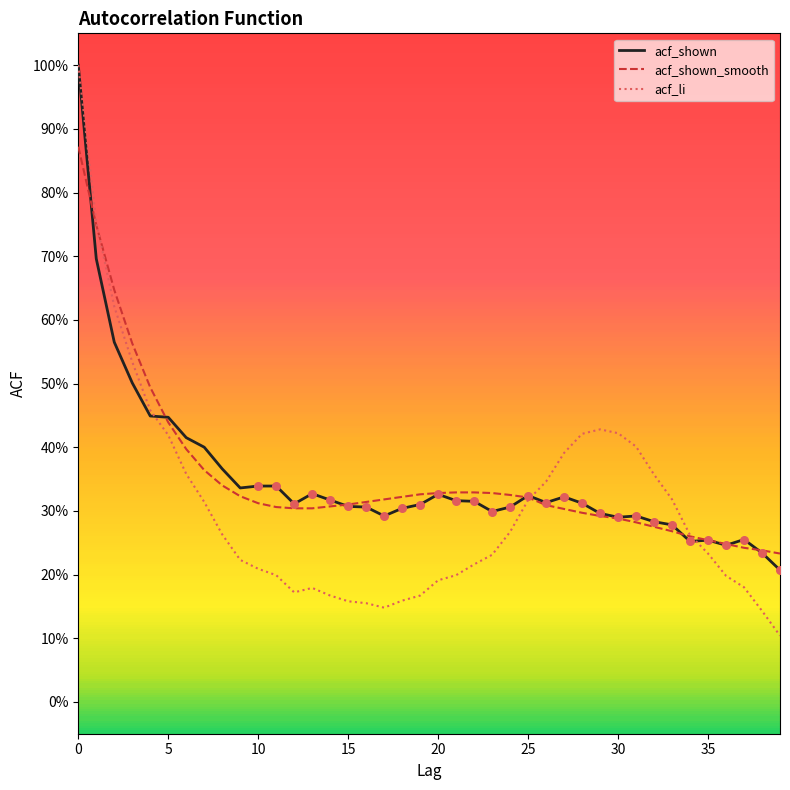

What are all the series names shown in the legend?

acf_shown, acf_shown_smooth, acf_li